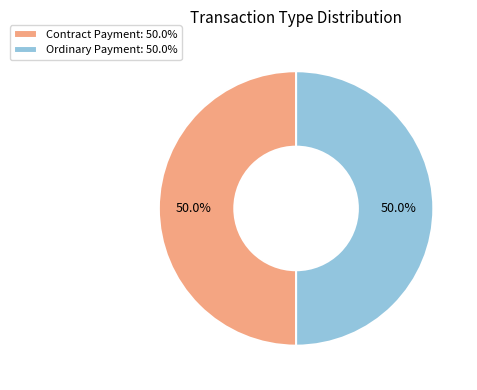

To the nearest percent, what is the difference between the largest and smallest slice percentages?

0%